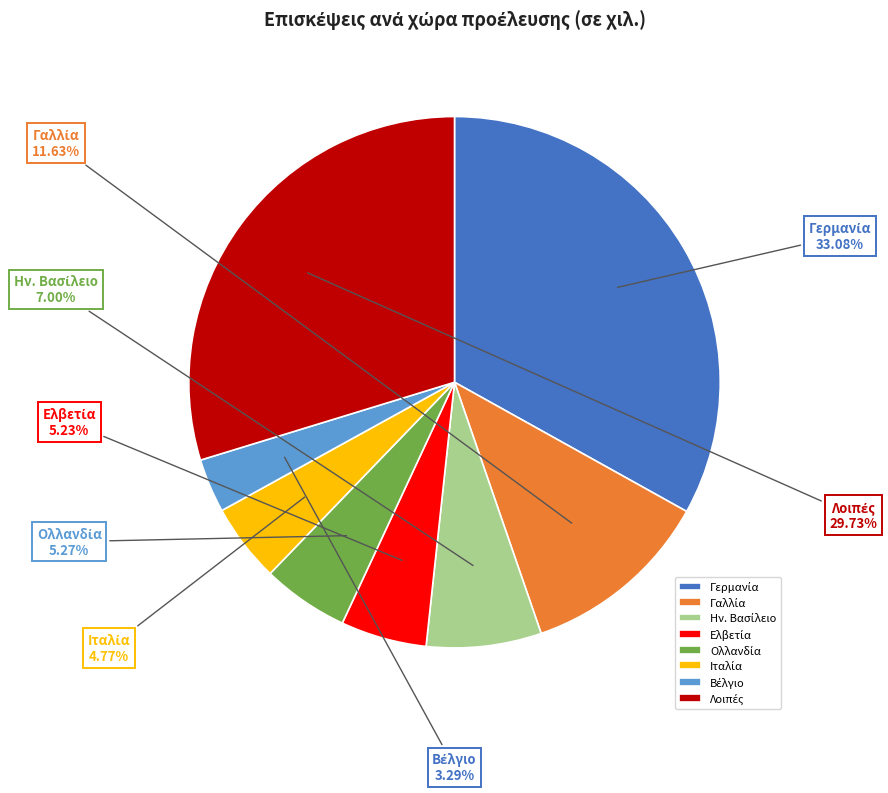

Is there a majority slice in this chart?

No